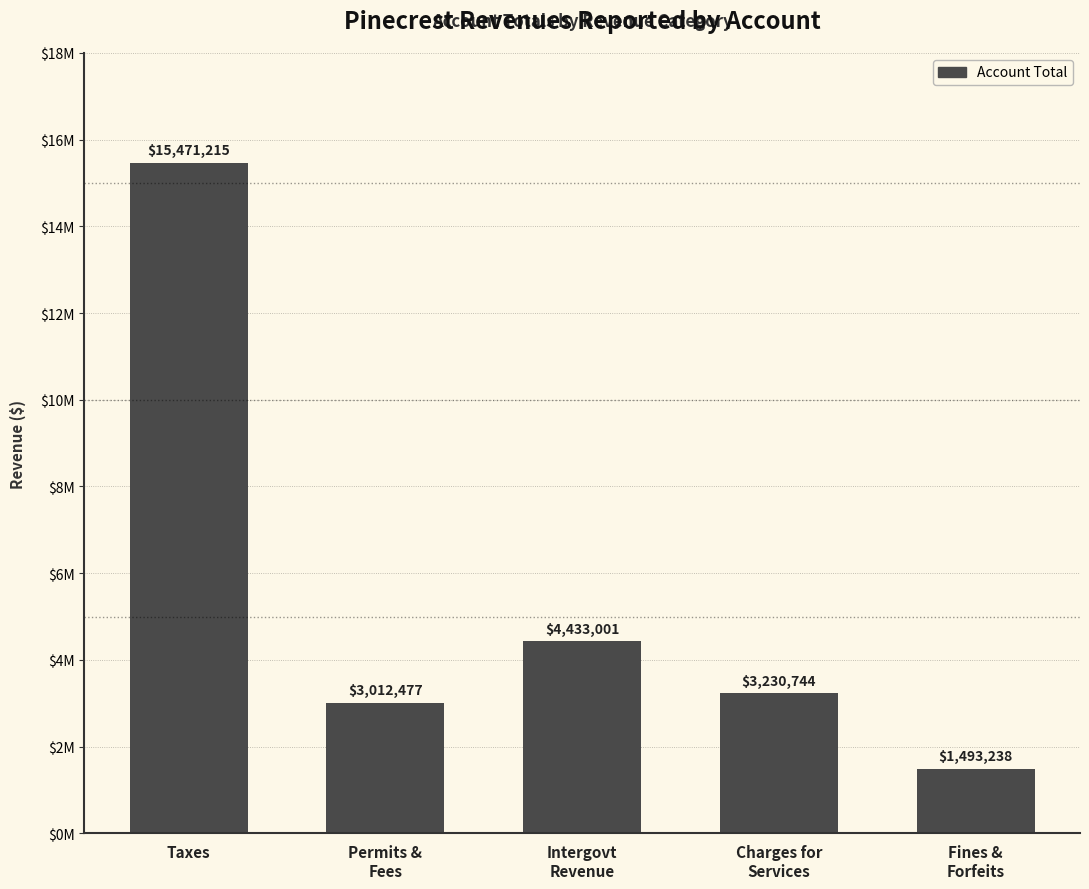

What is the difference between the values at Charges for
Services and Permits &
Fees?

218267